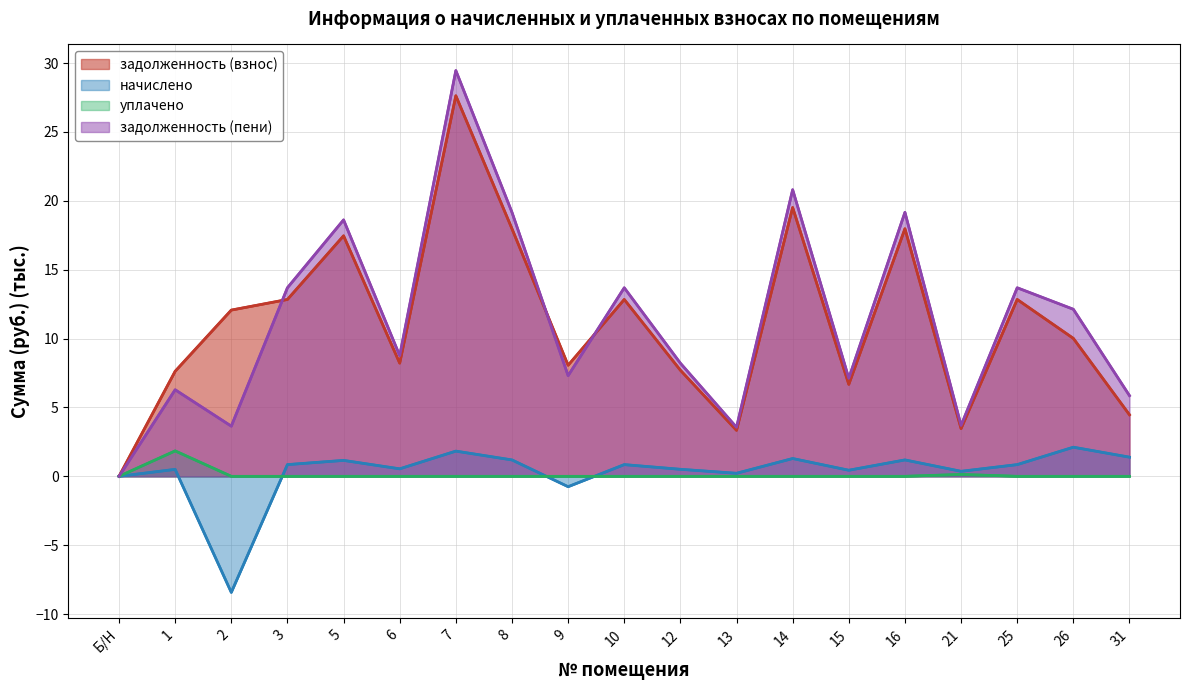

How many lines are shown in the chart?

4